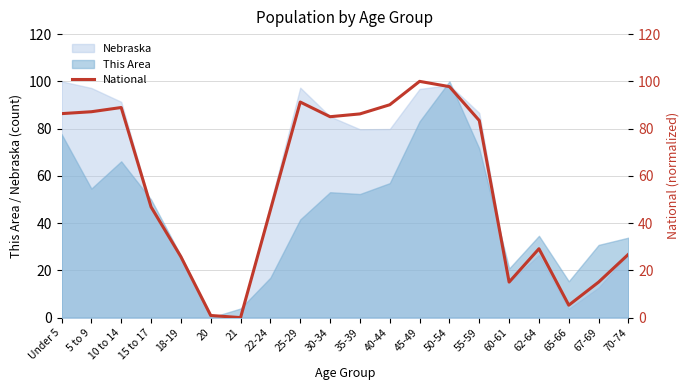

Which category has the highest value in the This Area series?

50-54